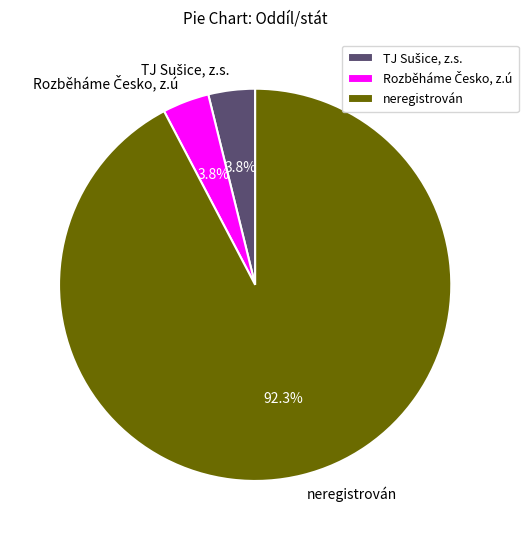

Which category has the biggest portion of the pie?

neregistrován